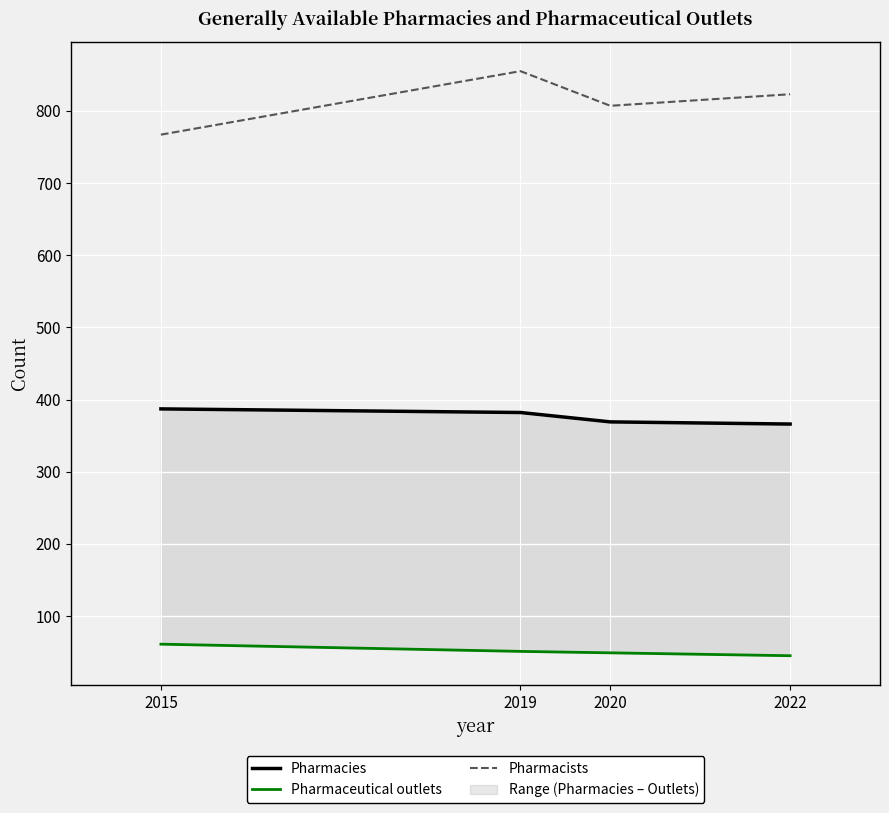

Count the Pharmacists values in the range 807 to 855.

3